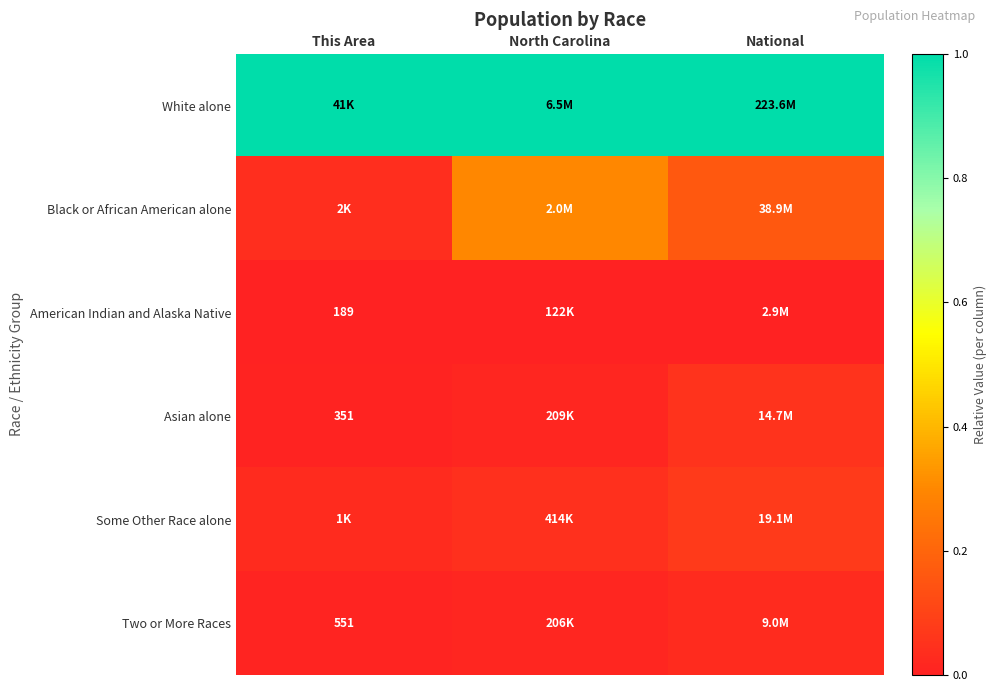

List the series in order of their peak value, lowest first.

American Indian and Alaska Native, Two or More Races, Asian alone, Some Other Race alone, Black or African American alone, White alone